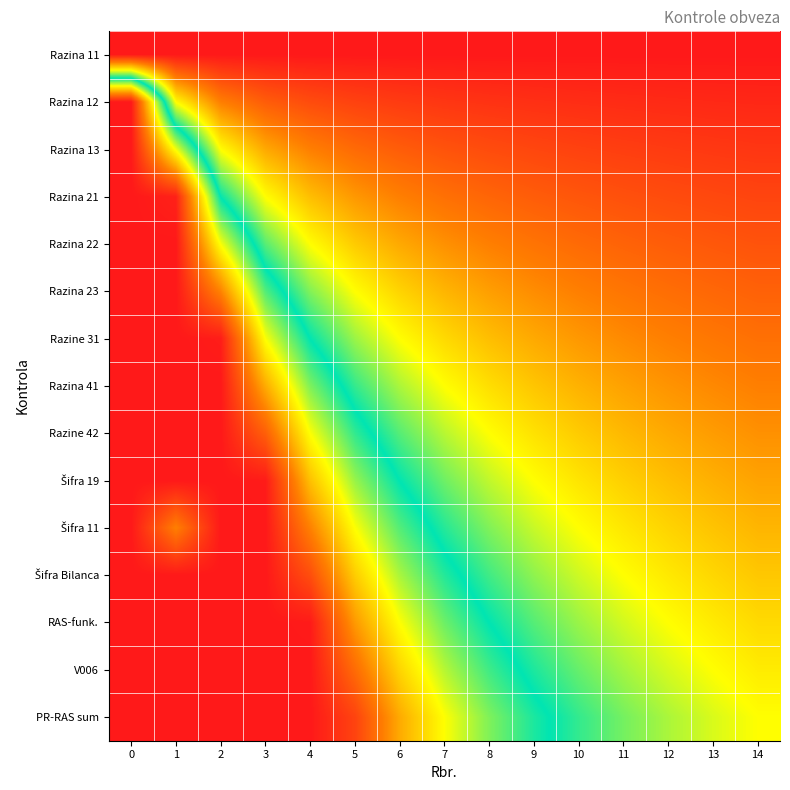

Which series has the largest total across all categories?

PR-RAS sum